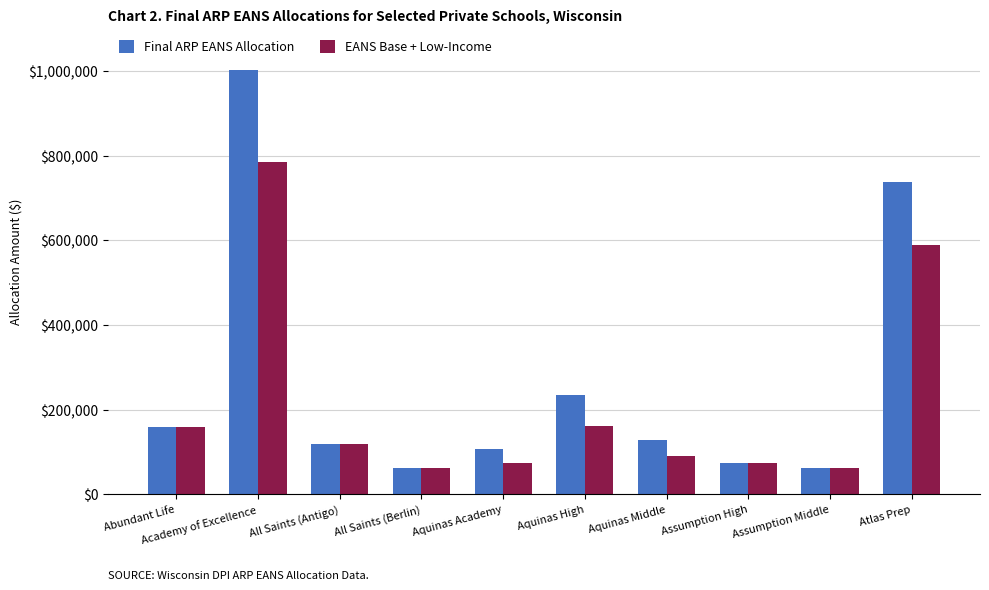

What is the greatest value displayed?

1001516